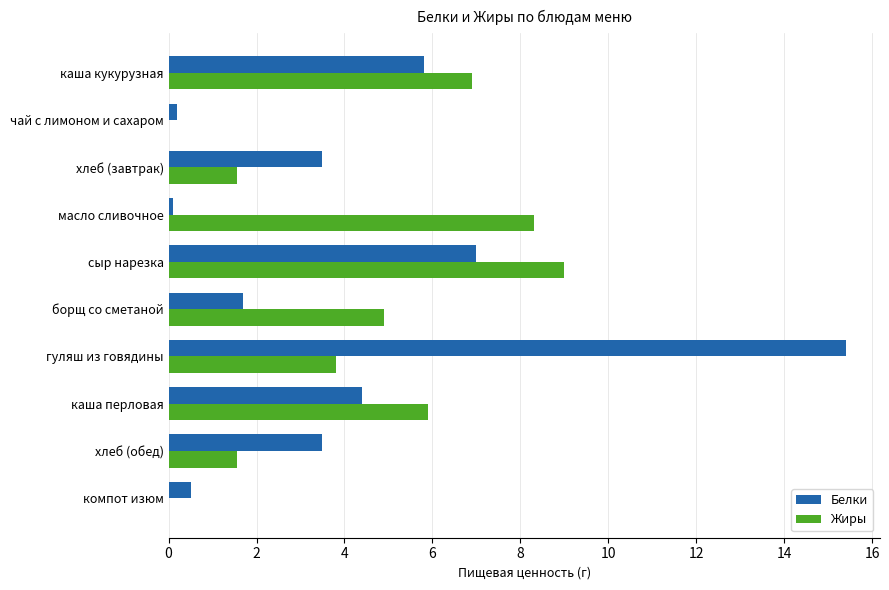

The Жиры series shows 3.8 at гуляш из говядины. True or false?

True